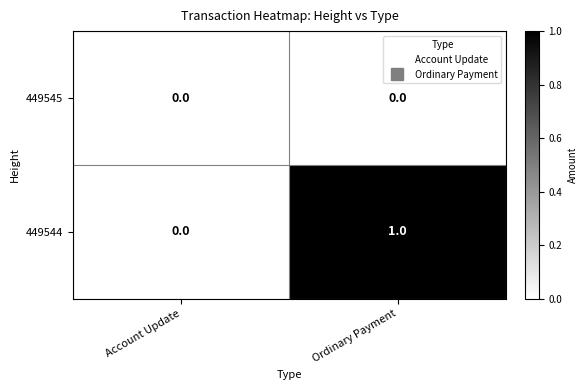

Reading left to right, what are all the values shown in this chart?

449545: 0	0
449544: 0	1